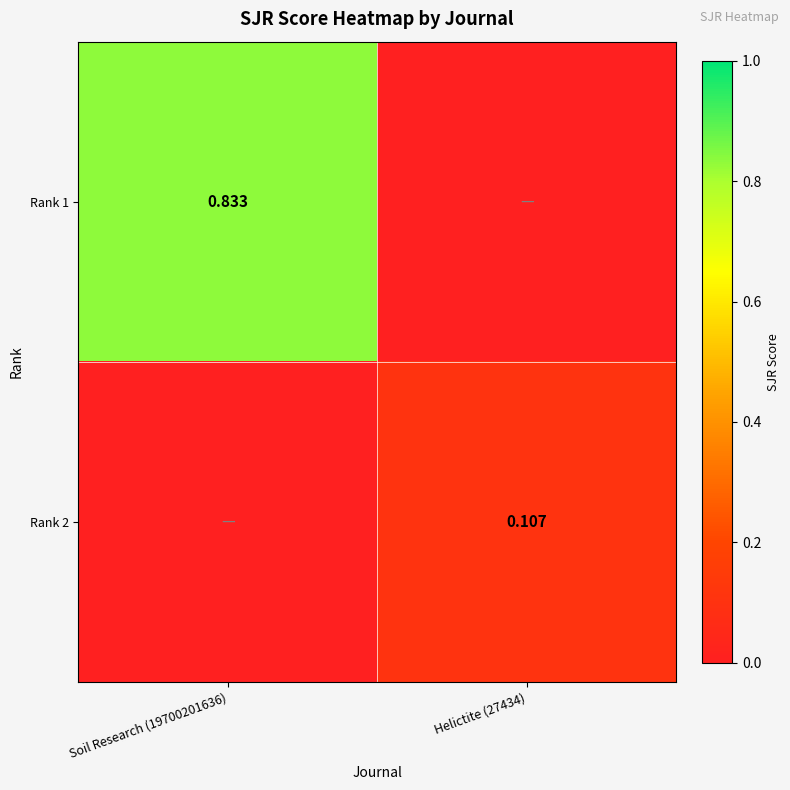

Which series has the largest range (max minus min)?

Rank 1